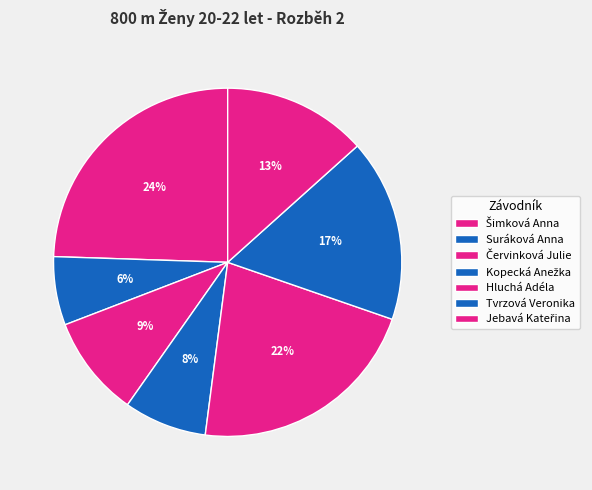

What is the largest slice in the pie chart?

Šimková Anna